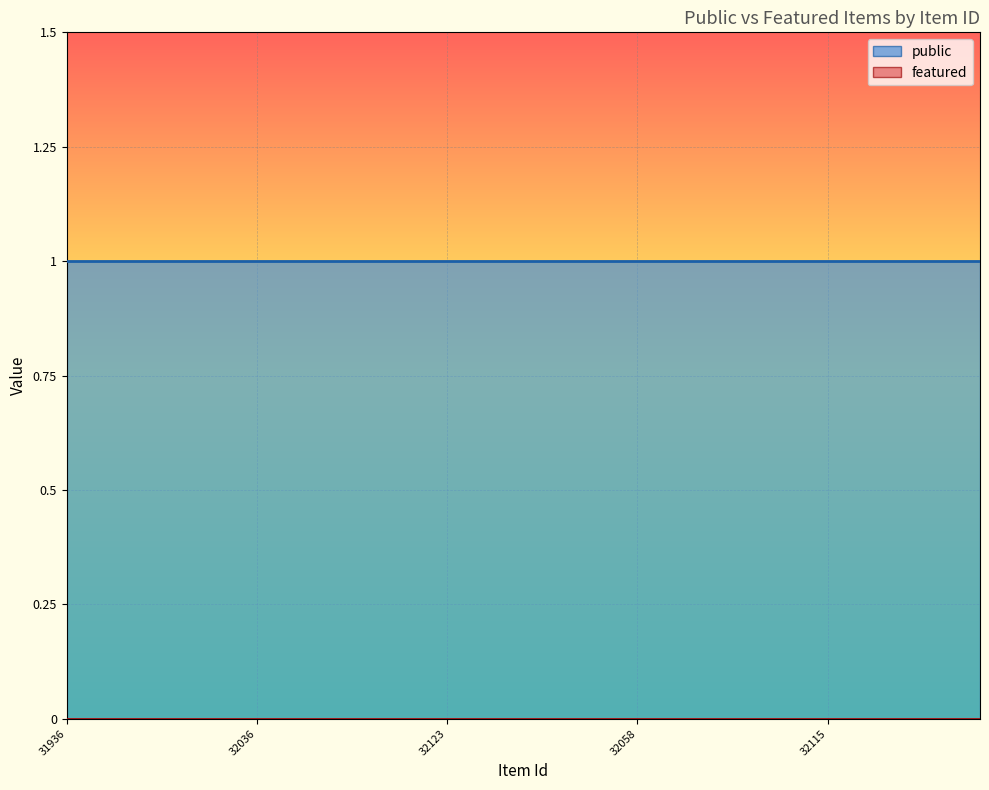

True or false: featured has more than 2 points higher than both neighbors.

False